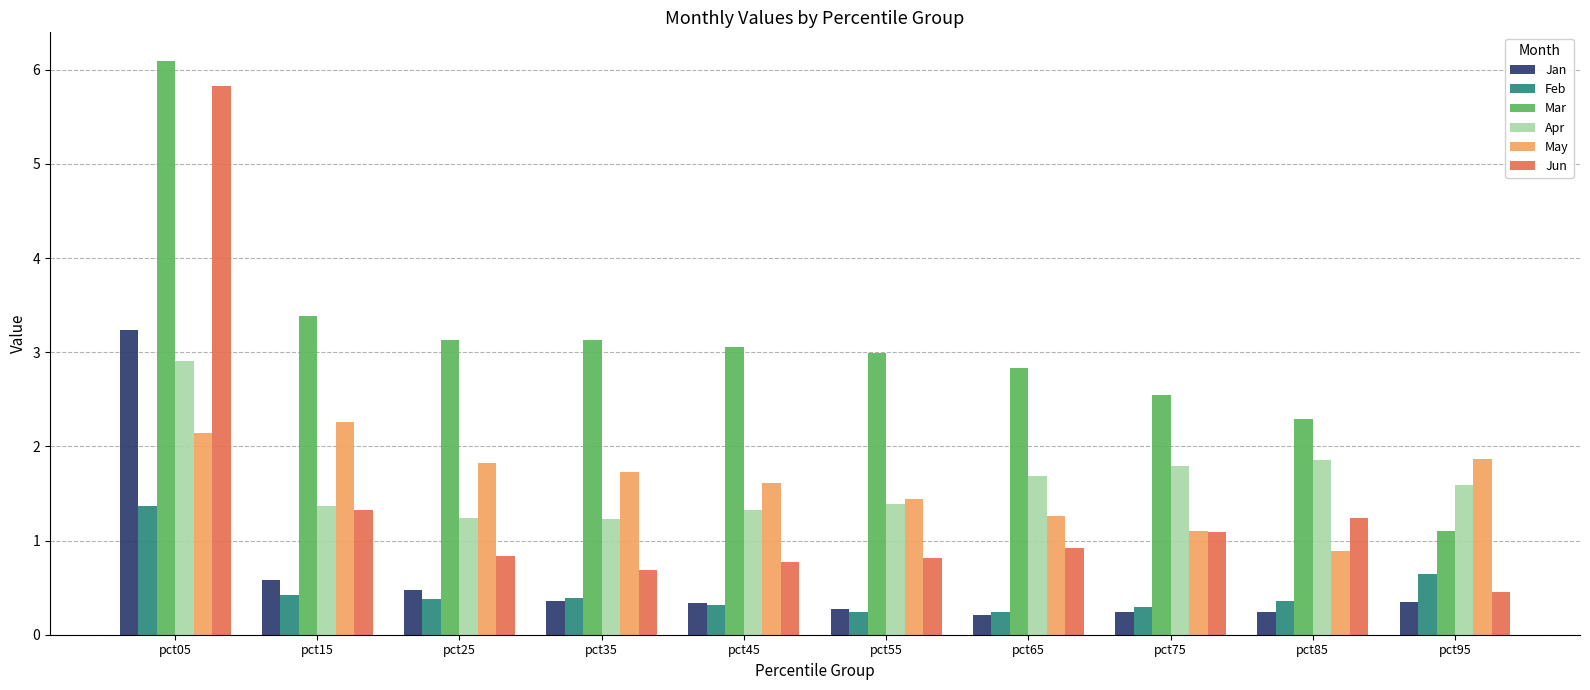

Rank the series by their maximum value, from lowest to highest.

Feb, May, Apr, Jan, Jun, Mar